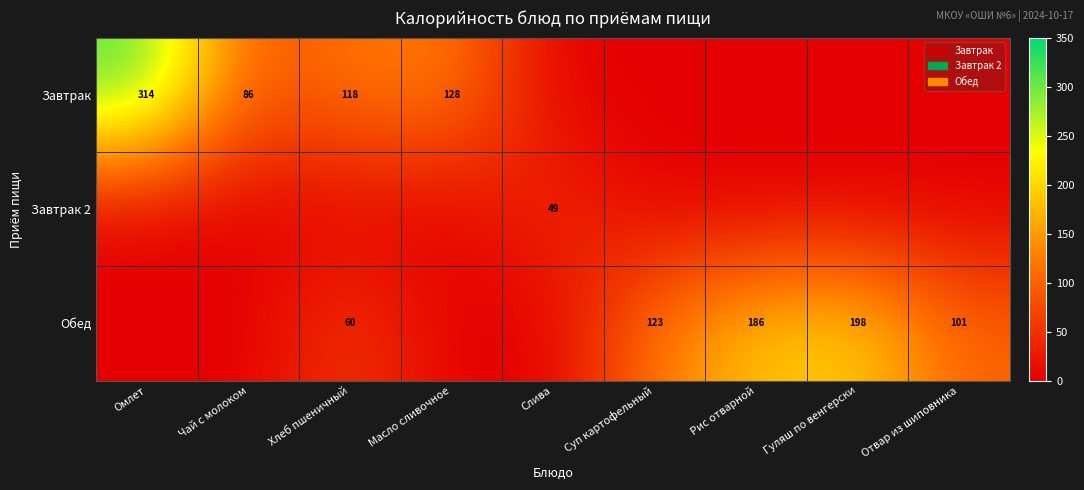

Count the number of data series in this chart.

3